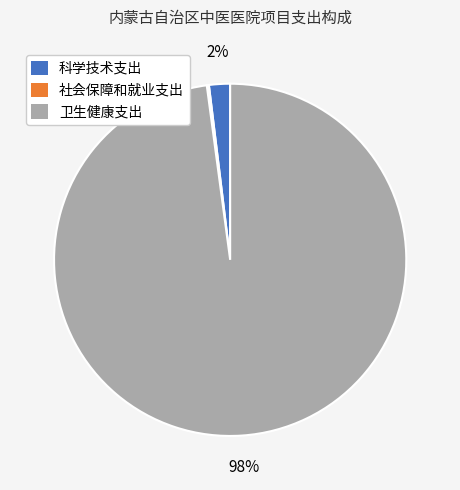

To the nearest percent, what portion does 科学技术支出 represent?

2%